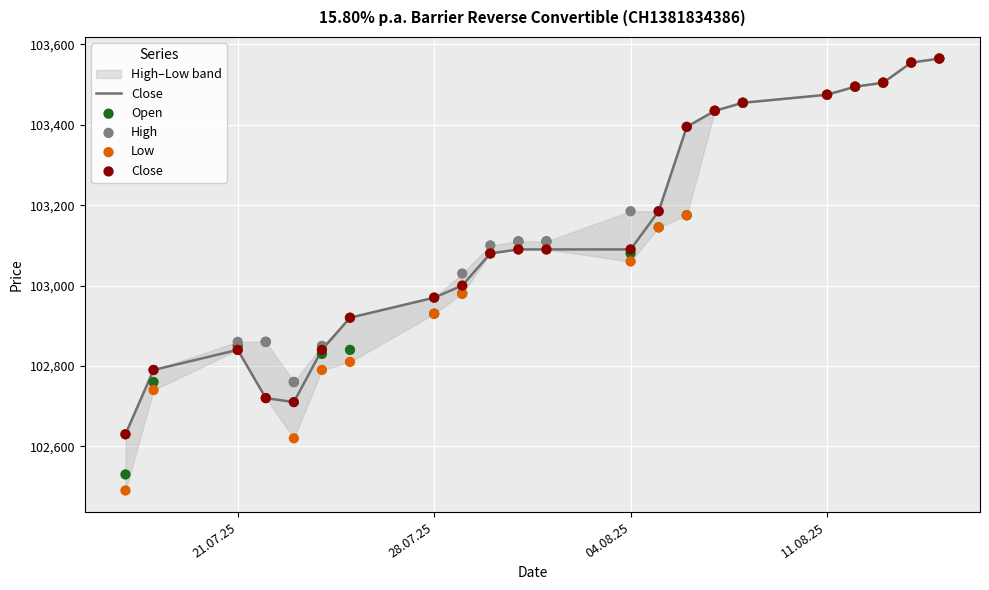

True or false: Close has a value of 102970 at 28.07.25.

True